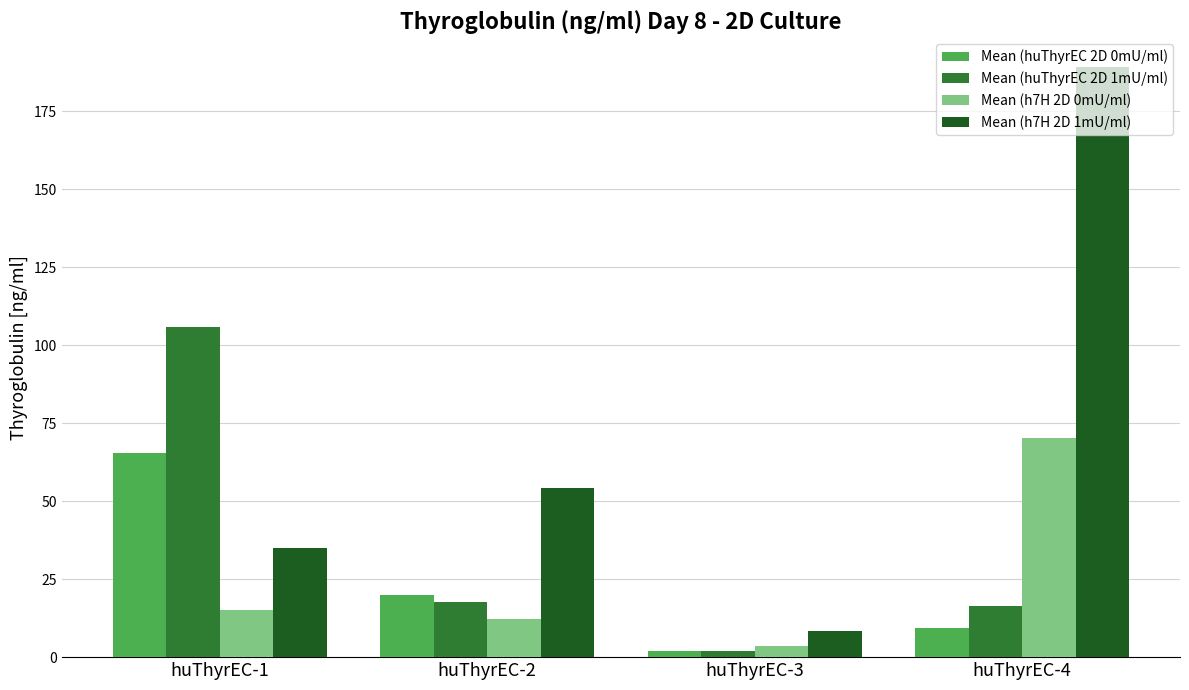

List the series in order of their peak value, highest first.

Mean (h7H 2D 1mU/ml), Mean (huThyrEC 2D 1mU/ml), Mean (h7H 2D 0mU/ml), Mean (huThyrEC 2D 0mU/ml)